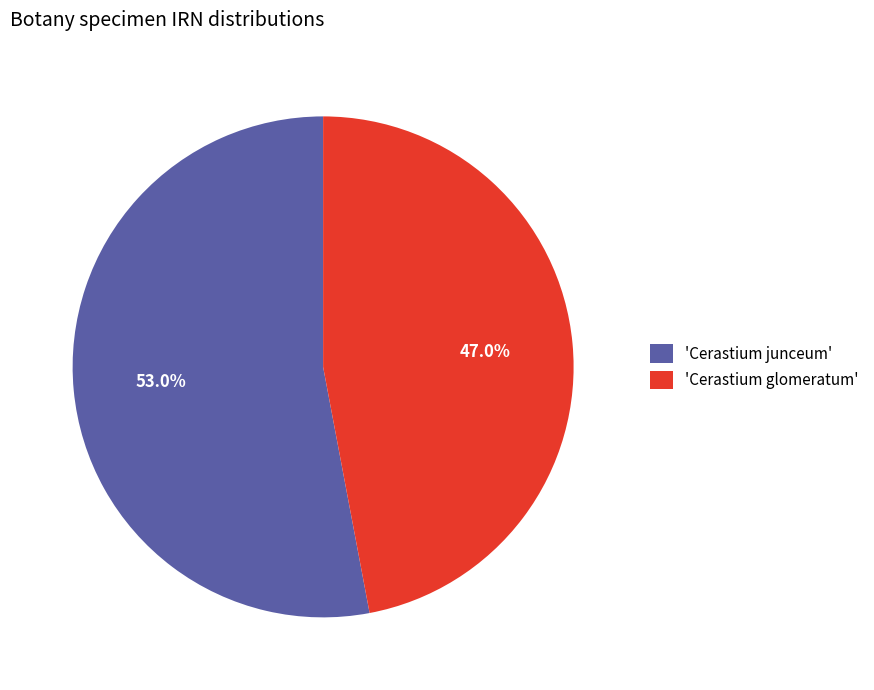

Which slice is the largest?

'Cerastium junceum'